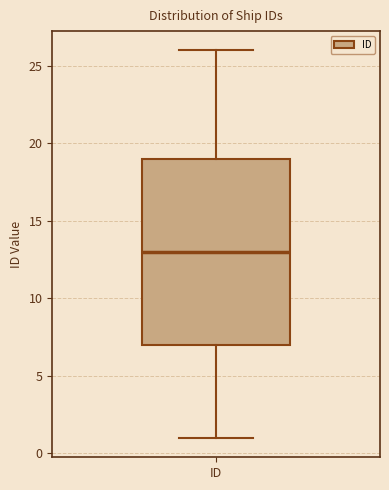

Transcribe this box plot: give where the median line is, the range the box spans, and where the two whiskers end, as read against the y-axis. The values are not printed on the chart, so give them approximately, as read against the axis.

median 13, box 7 to 19, whiskers 1 to 26